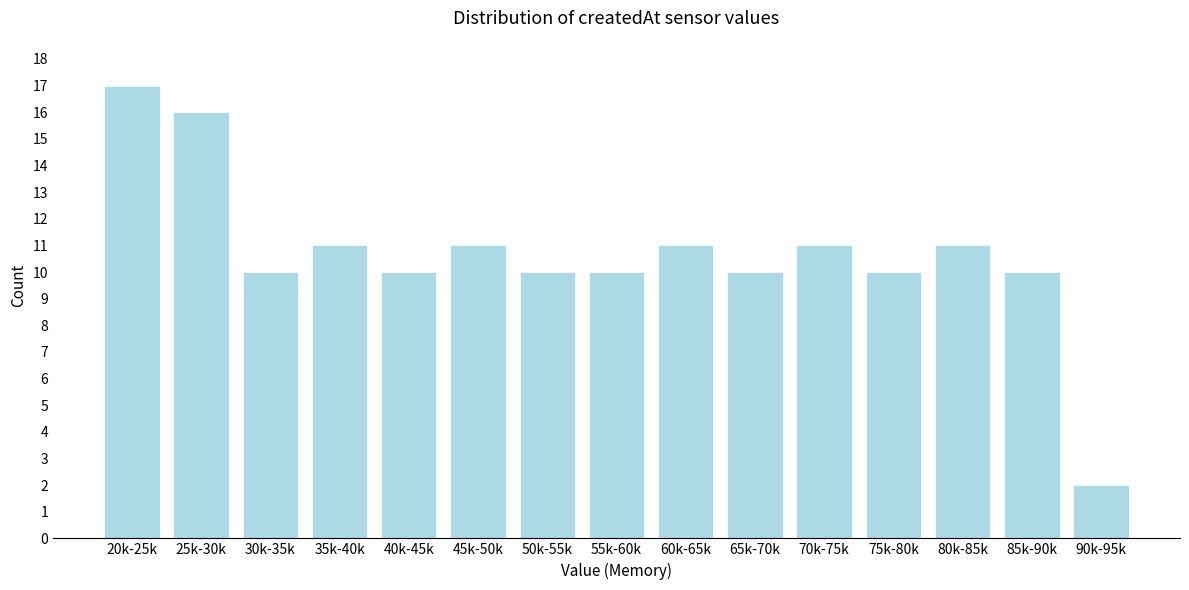

Reading left to right, transcribe all the data shown in this chart.

20k-25k=17	25k-30k=16	30k-35k=10	35k-40k=11	40k-45k=10	45k-50k=11	50k-55k=10	55k-60k=10	60k-65k=11	65k-70k=10	70k-75k=11	75k-80k=10	80k-85k=11	85k-90k=10	90k-95k=2